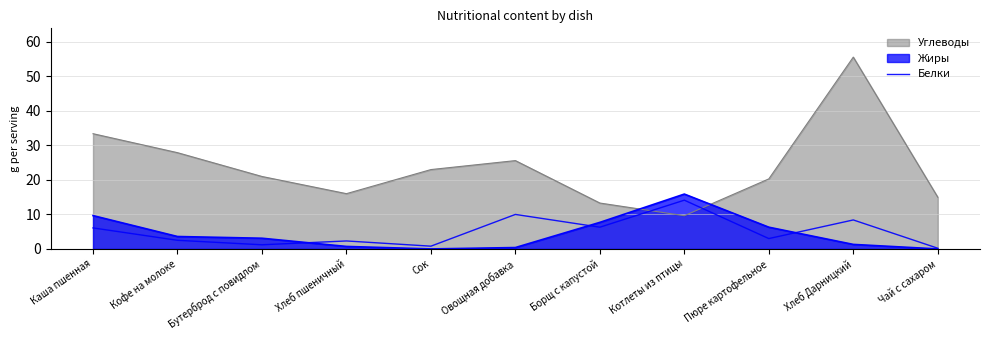

True or false: there are more than 0 points higher than both neighbors.

True